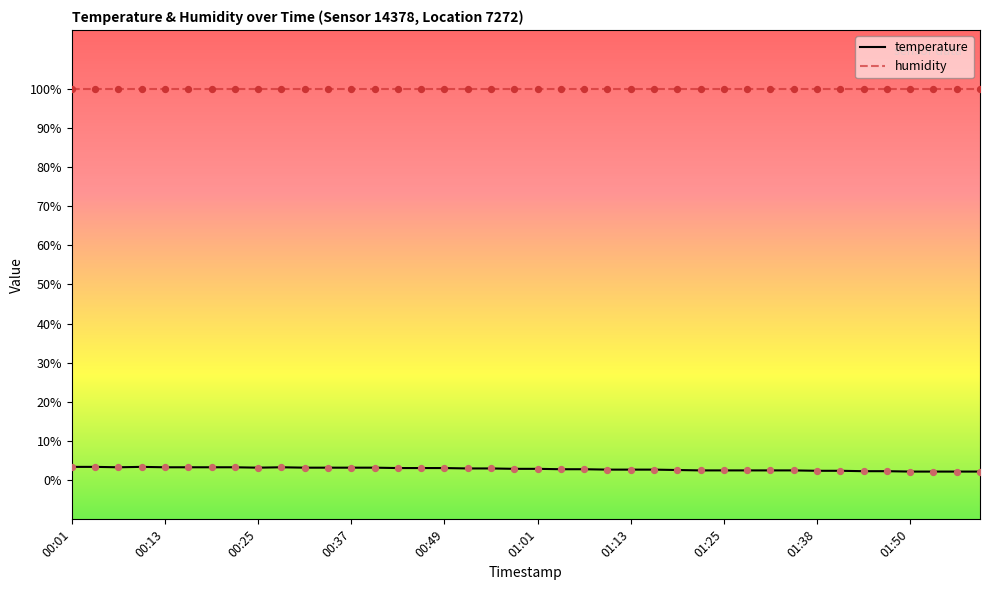

Which series has the largest total across all categories?

humidity